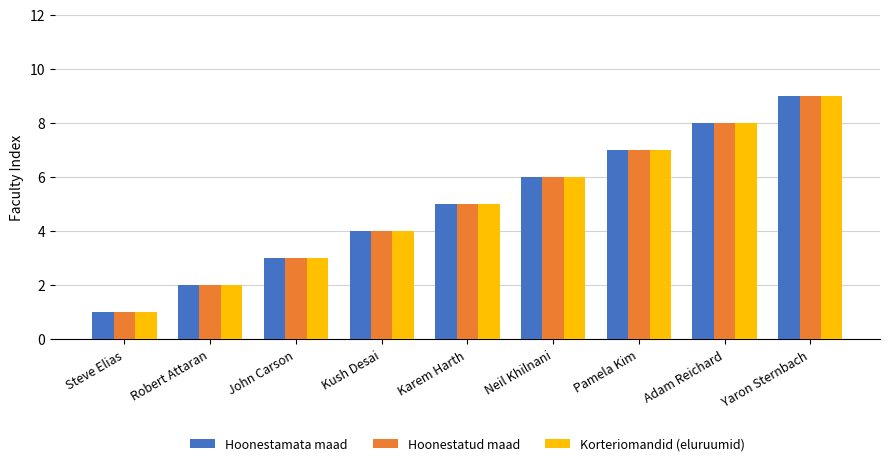

What is the minimum value for Korteriomandid (eluruumid)?

1